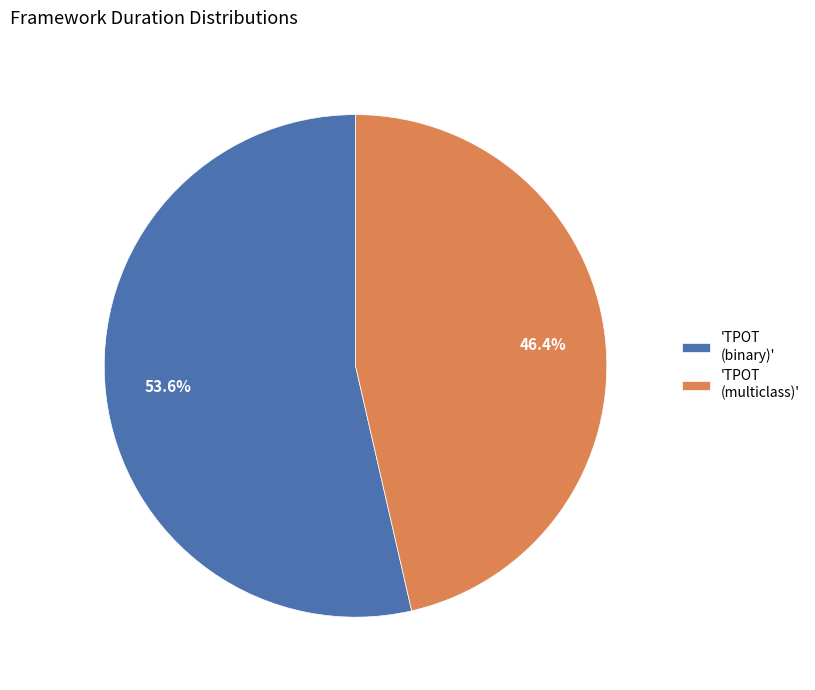

Rank the categories by value from lowest to highest.

'TPOT (multiclass)', 'TPOT (binary)'